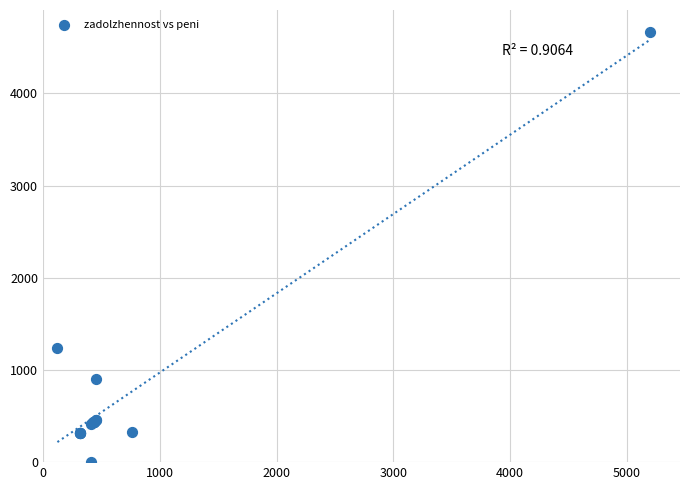

What Y value in the scatter plot is closest to 2335?

1243.5